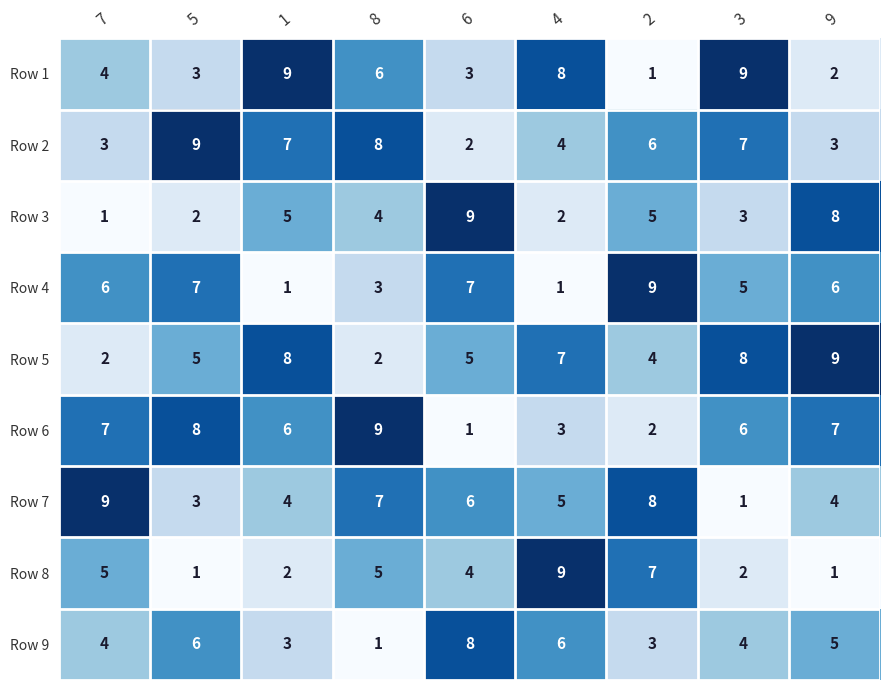

The Row 4 series shows 11 at 9. True or false?

False